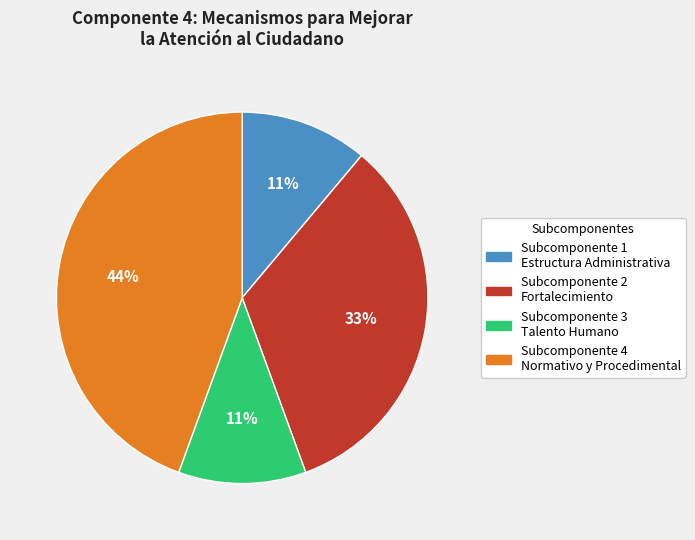

To the nearest percent, what is the difference between the largest and smallest slice percentages?

33%